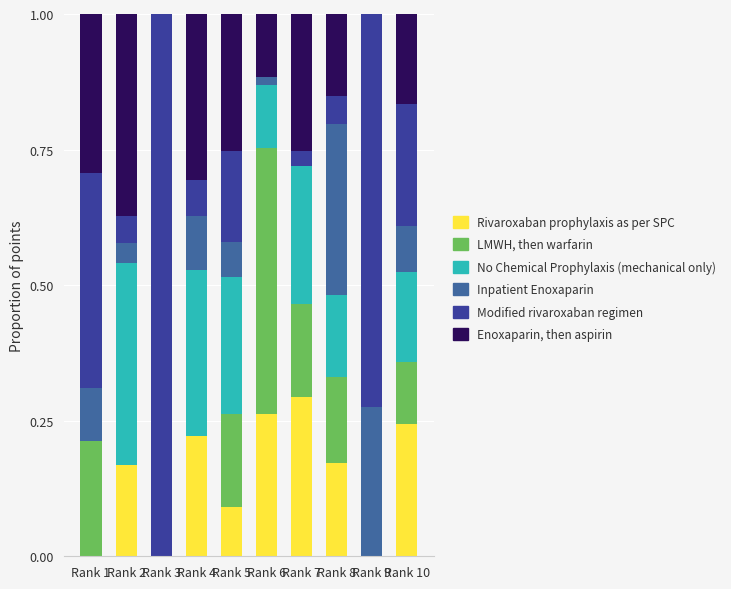

True or false: Rivaroxaban prophylaxis as per SPC has a value of 0.4 at Rank 4.

False